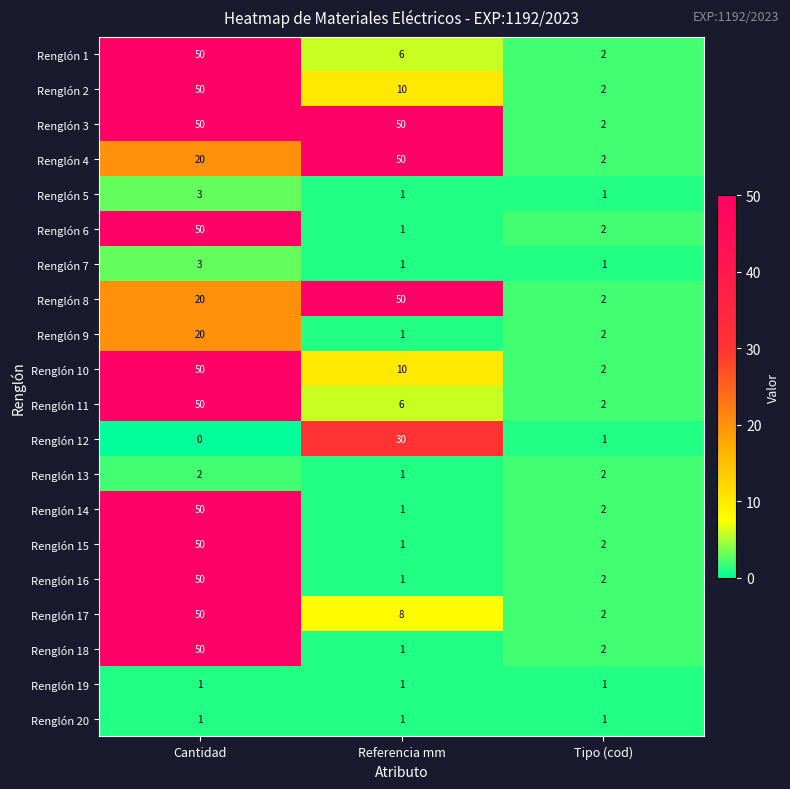

How many Renglón 13 values are between 1 and 2?

3